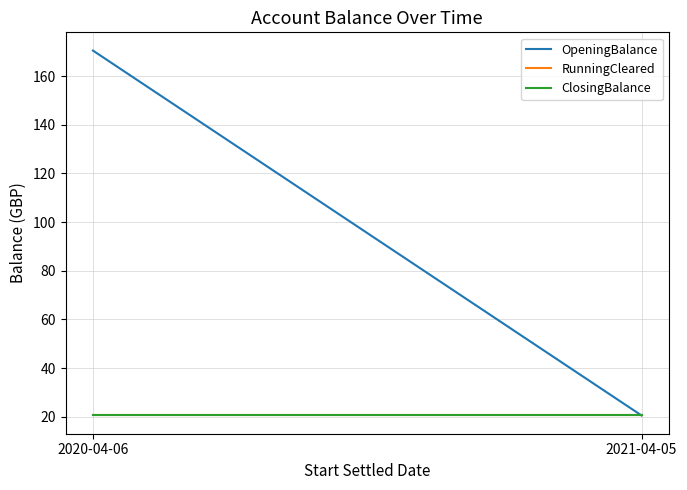

What is the greatest value displayed?

170.5